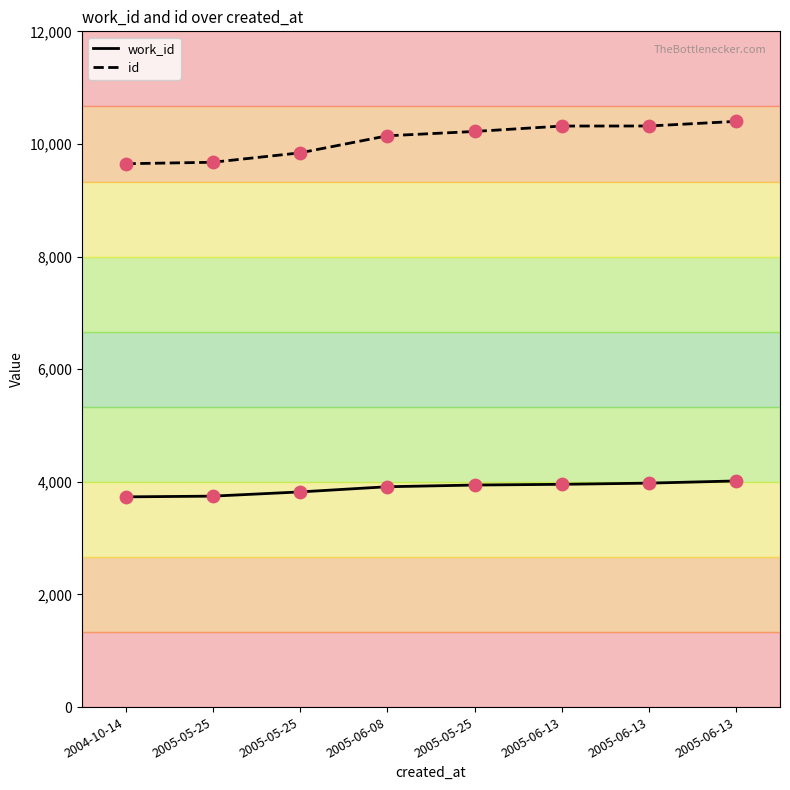

At how many categories does at least one series exceed 5660?

8